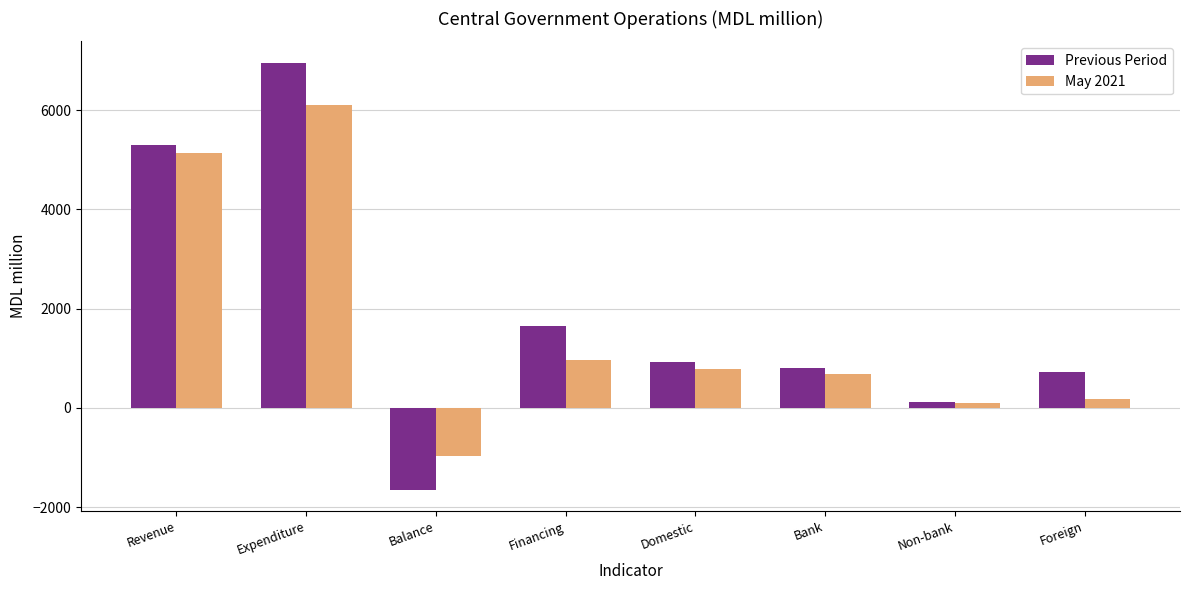

At Revenue, list the series in order from largest to smallest.

Previous Period, May 2021